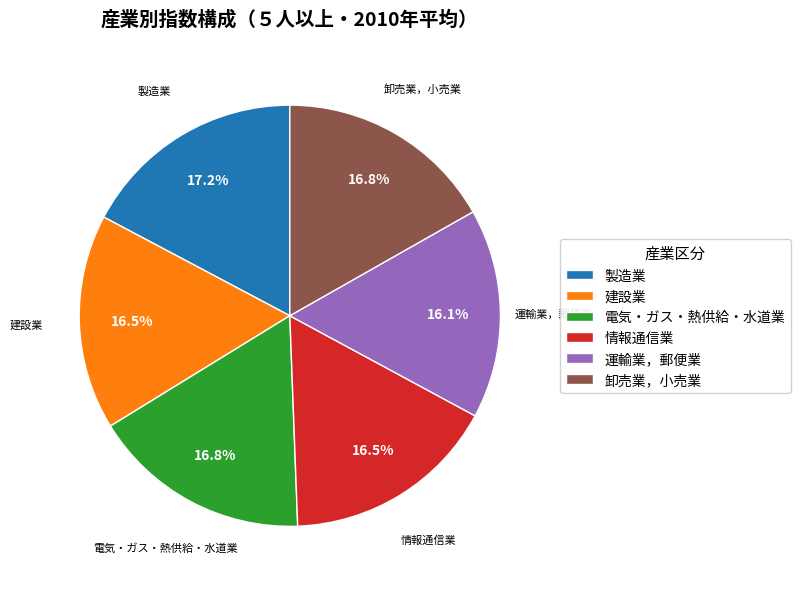

How many segments does this pie chart have?

6